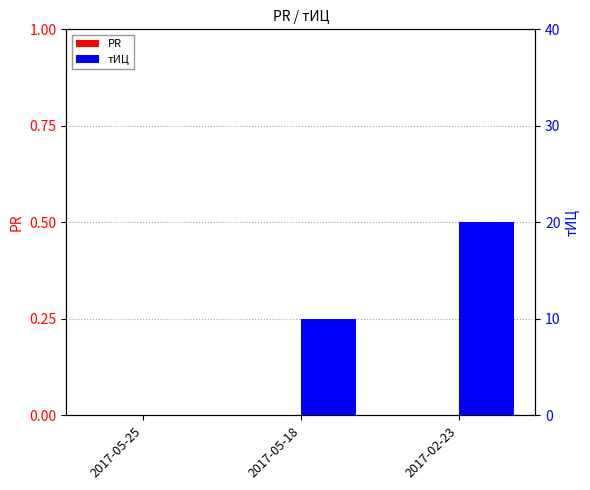

At how many categories does at least one series exceed 10?

1